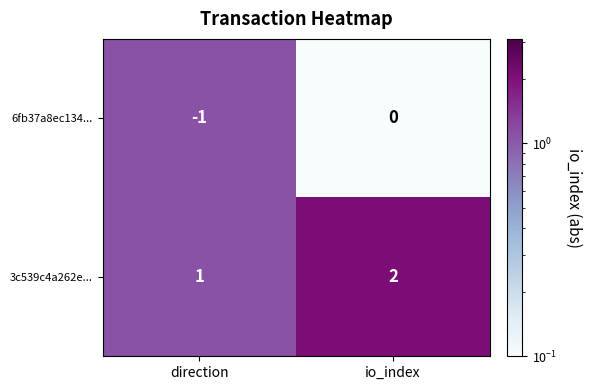

True or false: 3c539c4a262e... has a value of 1 at direction.

True